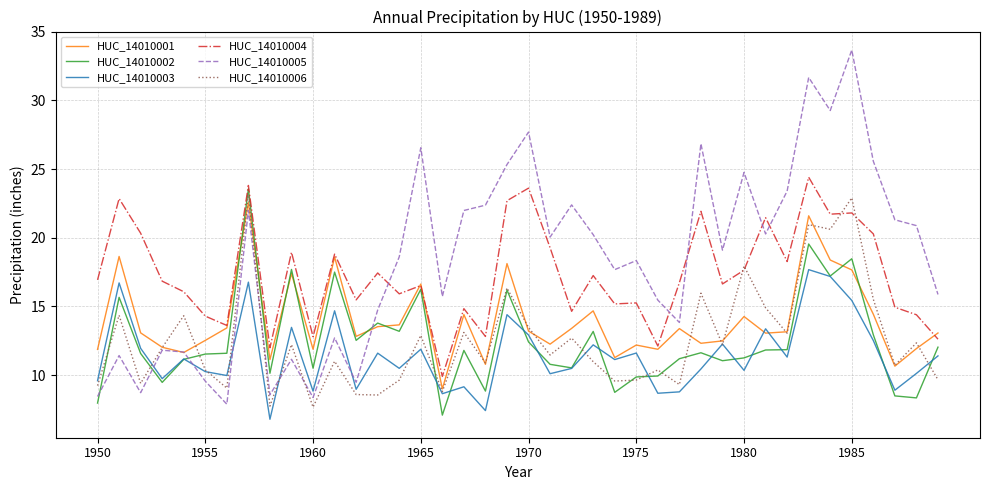

Which series has the widest spread of values?

HUC_14010005